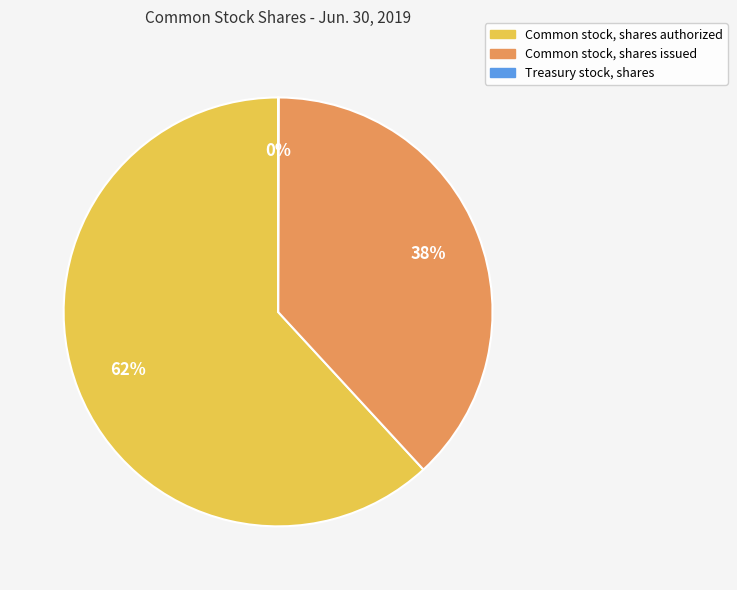

Is there a majority slice in this chart?

Yes